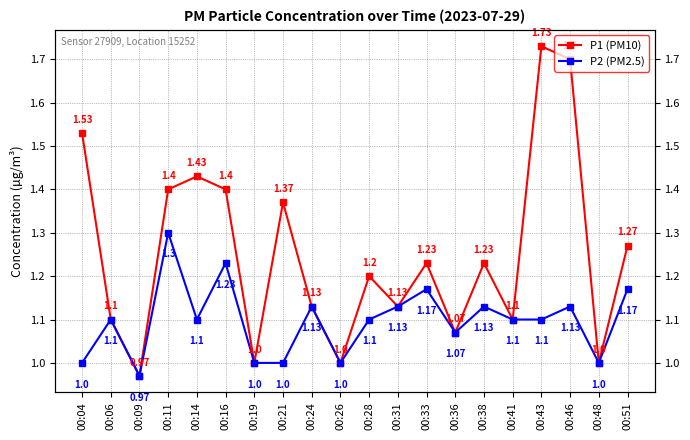

Is this an area chart (filled region under the line)?

No